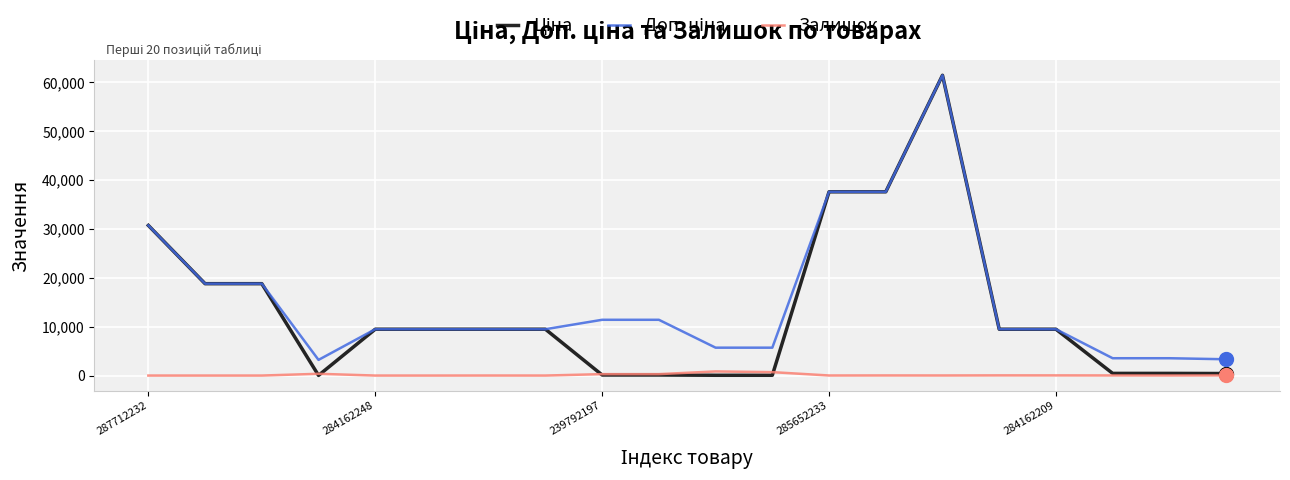

What is the greatest value displayed?

61434.3